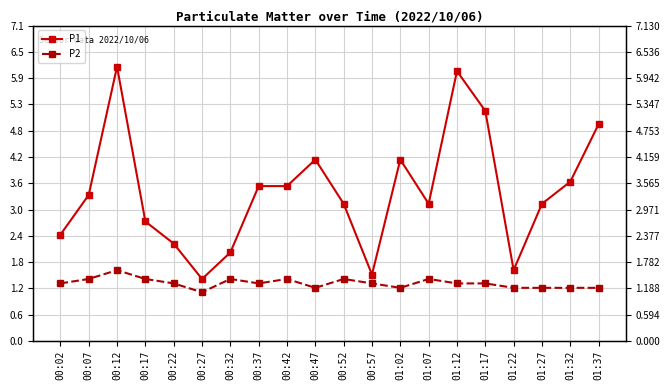

What is the value of the P2 point at the 5th from the left?

1.3